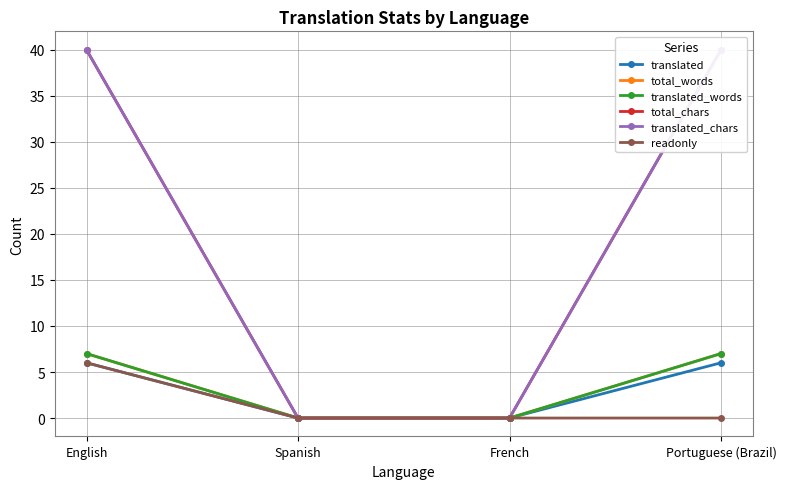

Reading left to right, extract all data points from this chart.

translated: English=6	Spanish=0	French=0	Portuguese (Brazil)=6
total_words: English=7	Spanish=0	French=0	Portuguese (Brazil)=7
translated_words: English=7	Spanish=0	French=0	Portuguese (Brazil)=7
total_chars: English=40	Spanish=0	French=0	Portuguese (Brazil)=40
translated_chars: English=40	Spanish=0	French=0	Portuguese (Brazil)=40
readonly: English=6	Spanish=0	French=0	Portuguese (Brazil)=0